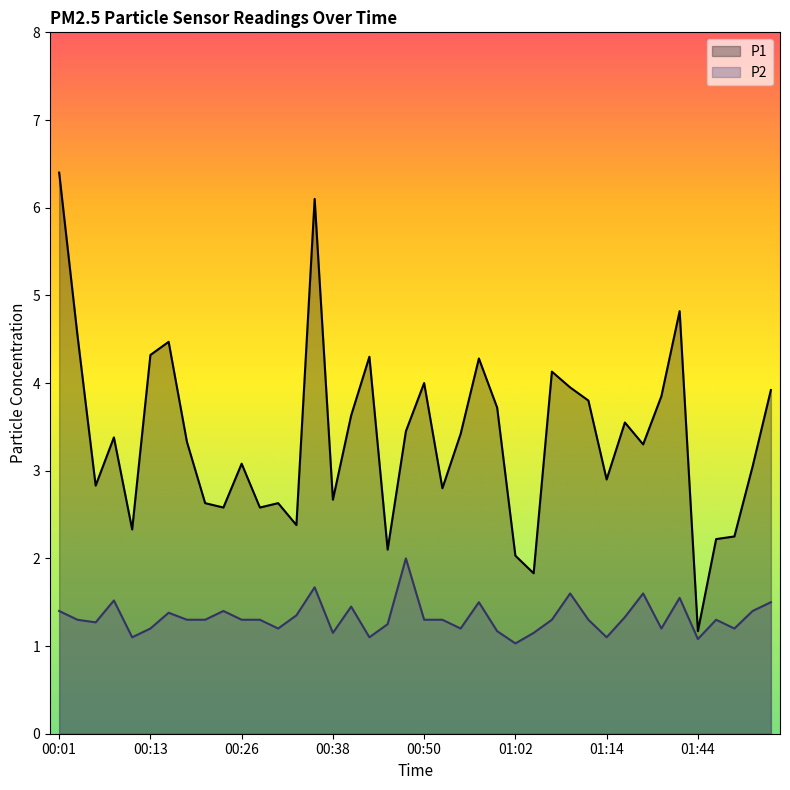

Is the value of P2 at 00:57 greater than the value of P1 at 01:00?

No